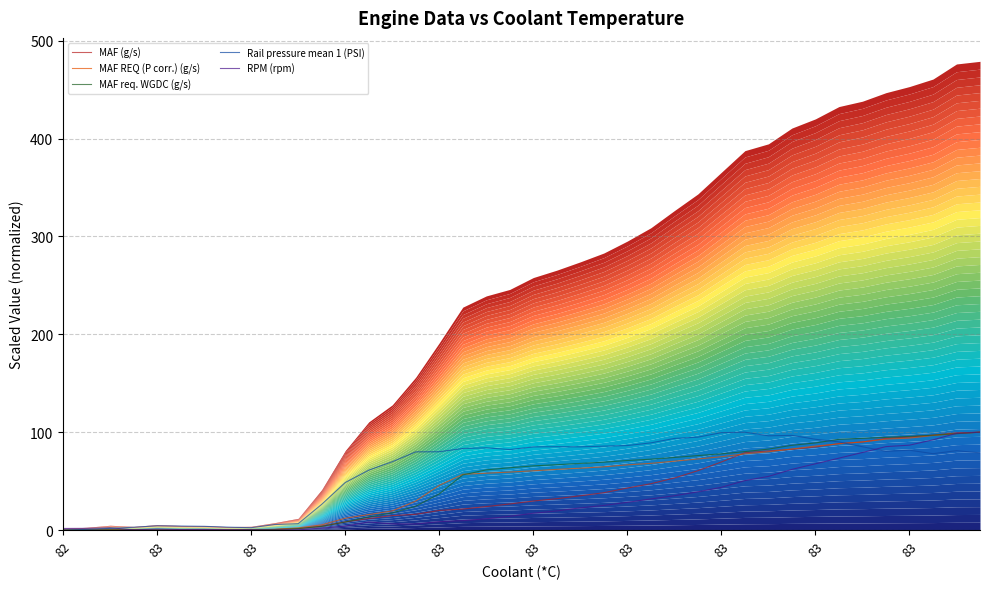

What are all the series names shown in the legend?

MAF (g/s), MAF REQ (P corr.) (g/s), MAF req. WGDC (g/s), Rail pressure mean 1 (PSI), RPM (rpm)